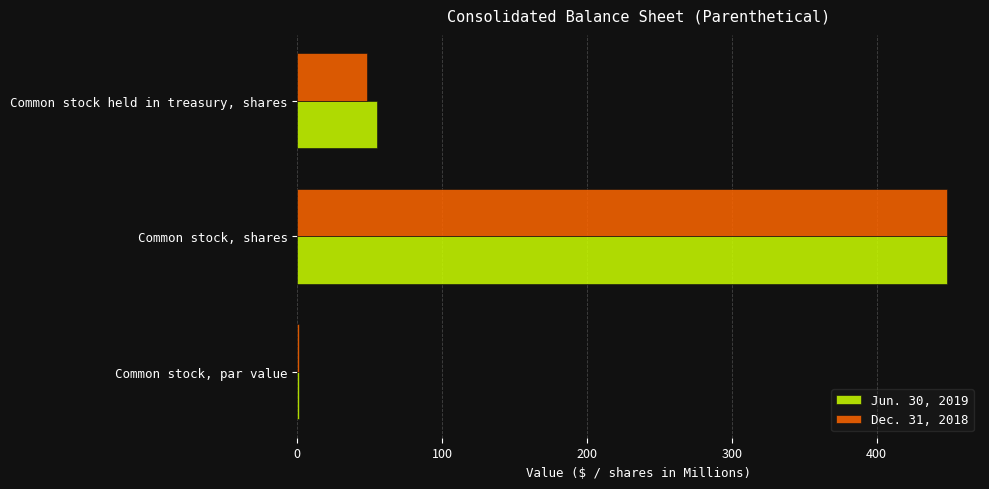

What is the total value across all series at Common stock held in treasury, shares?

103.3